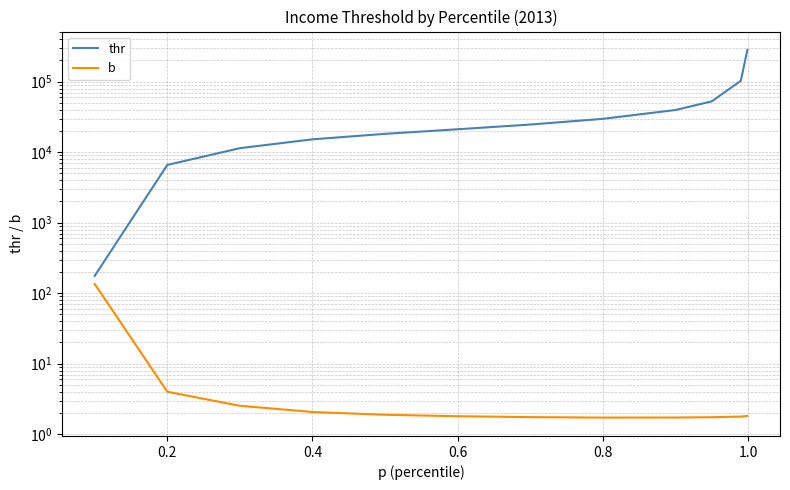

What are all the series names shown in the legend?

thr, b